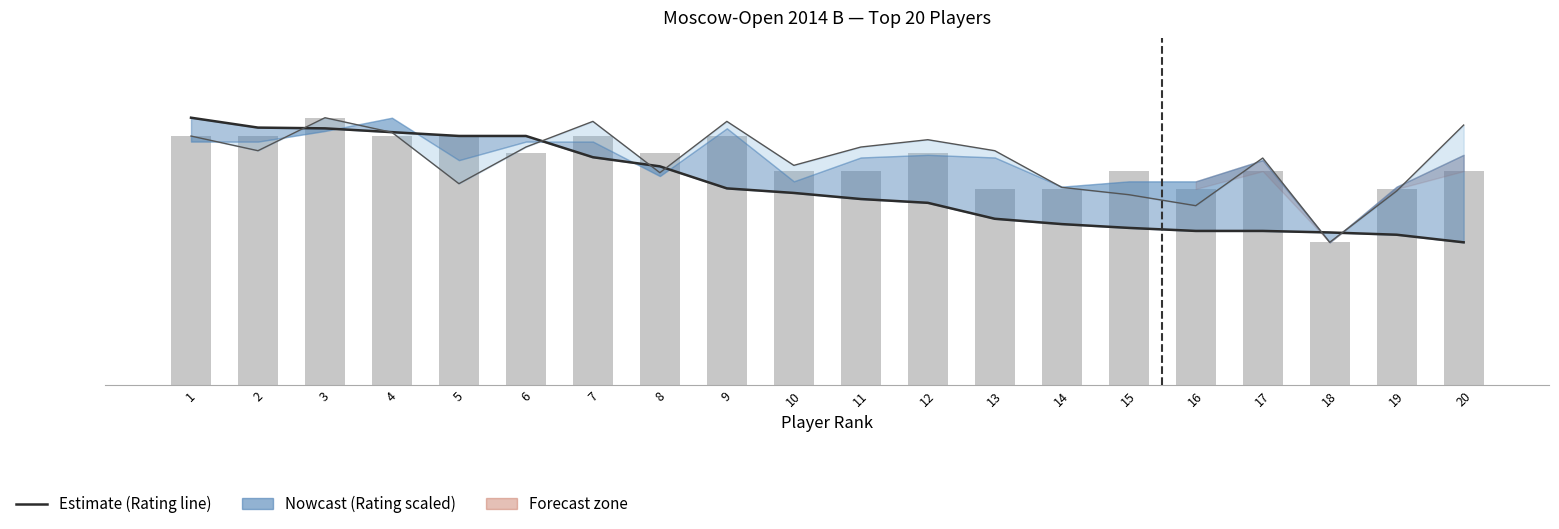

What is the spread (max minus min) of values at 9?

1.9